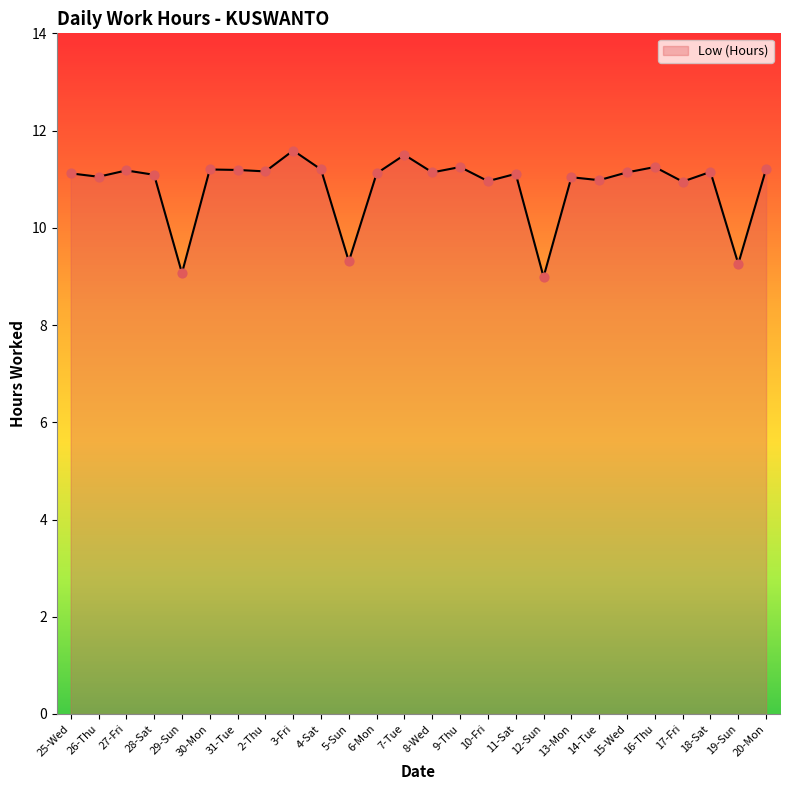

Which has a higher value, 2-Thu or 6-Mon?

2-Thu